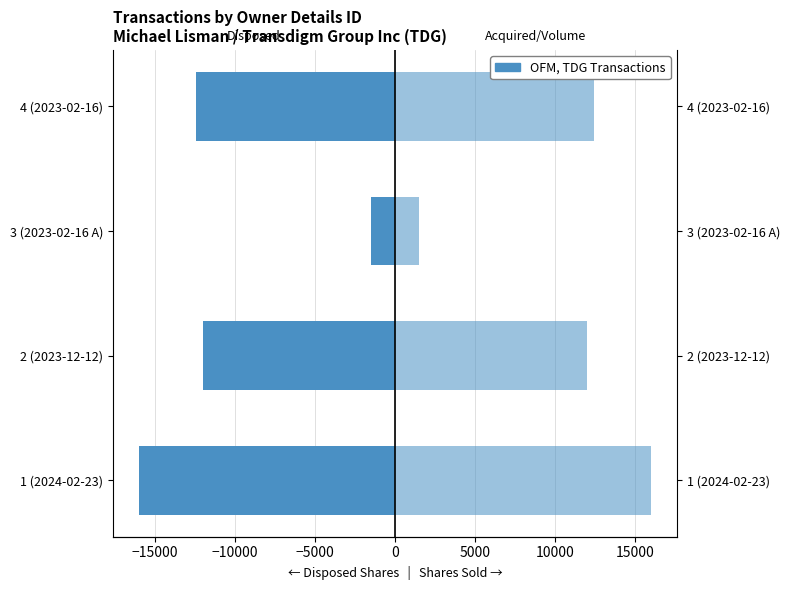

What is the smallest value displayed?

-16000